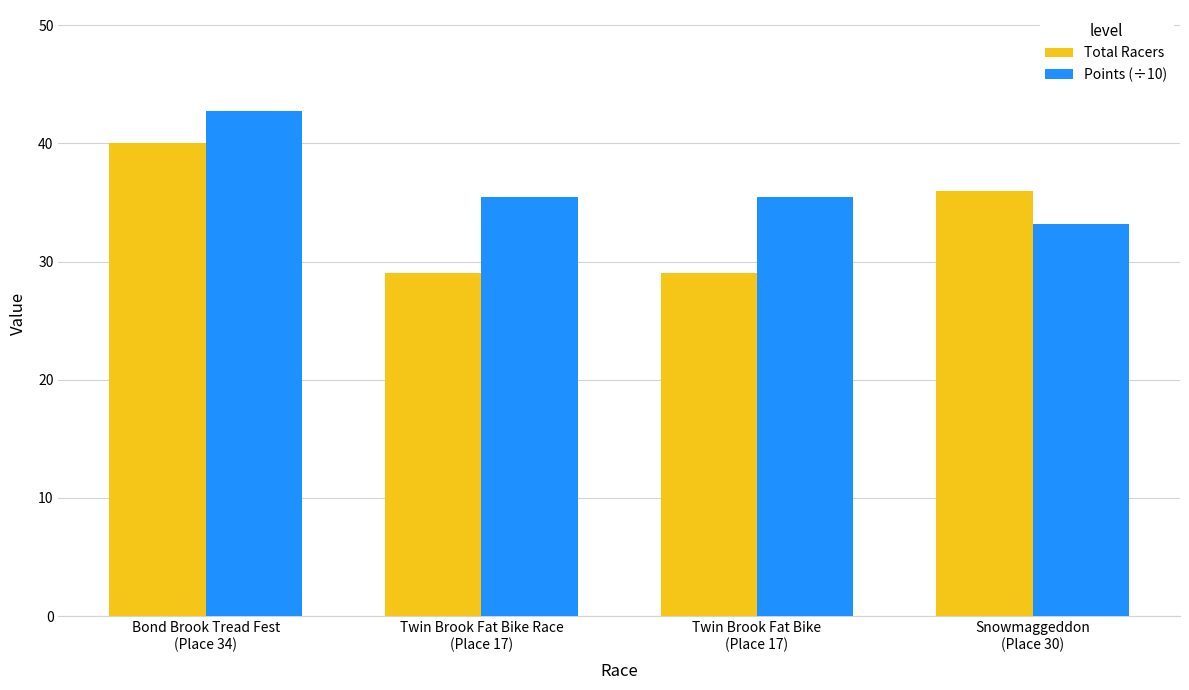

What position from the right is Bond Brook Tread Fest
(Place 34)?

4